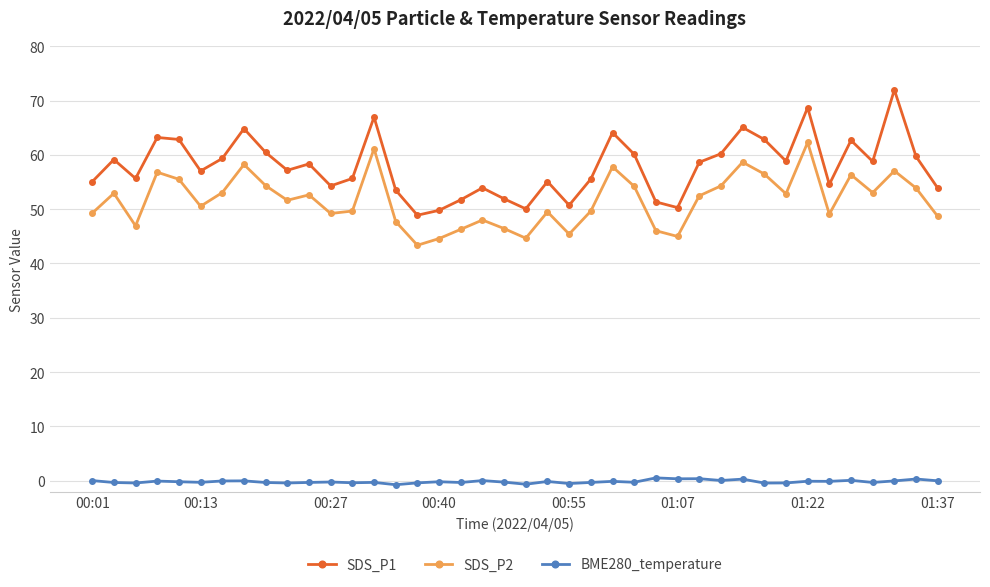

Which series has the largest total across all categories?

SDS_P1